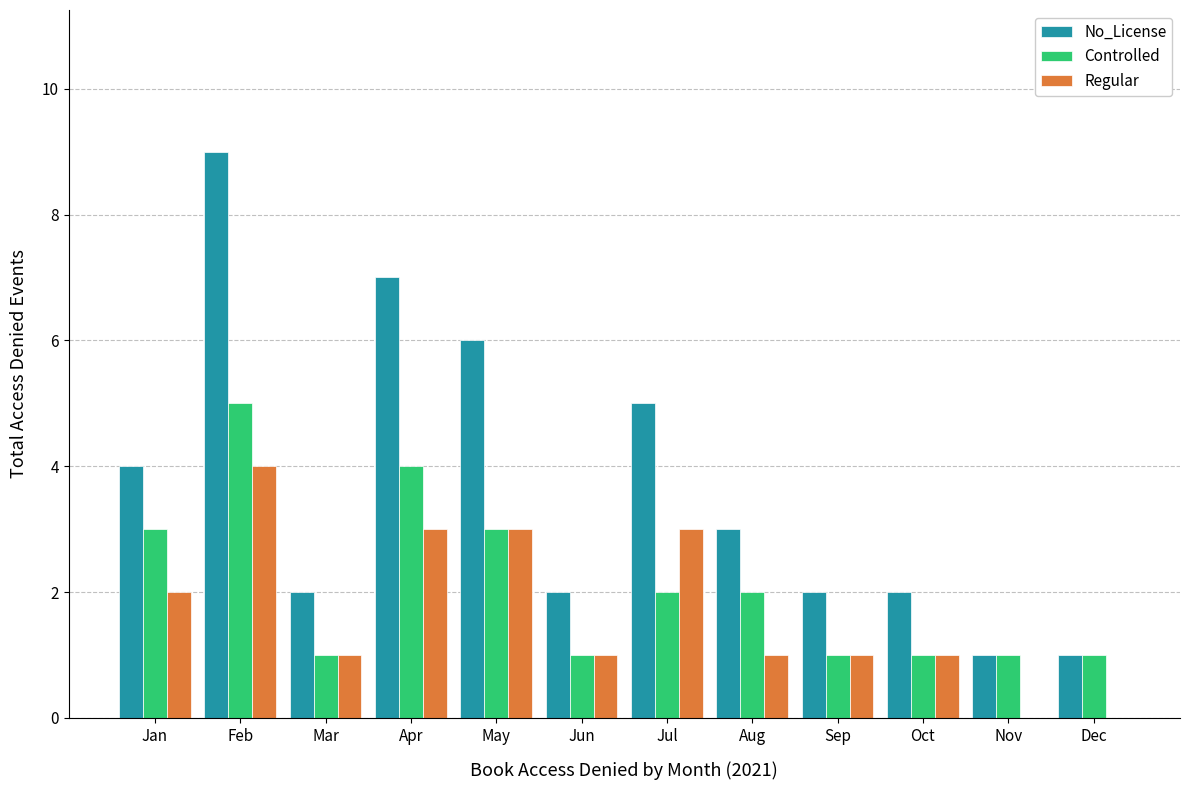

What is the sum of all Controlled values?

25